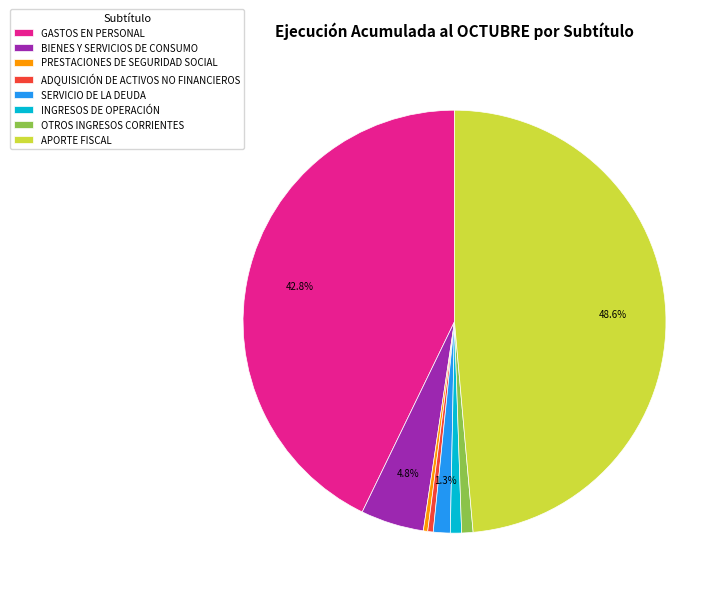

Between SERVICIO DE LA DEUDA and ADQUISICIÓN DE ACTIVOS NO FINANCIEROS, which is larger?

SERVICIO DE LA DEUDA